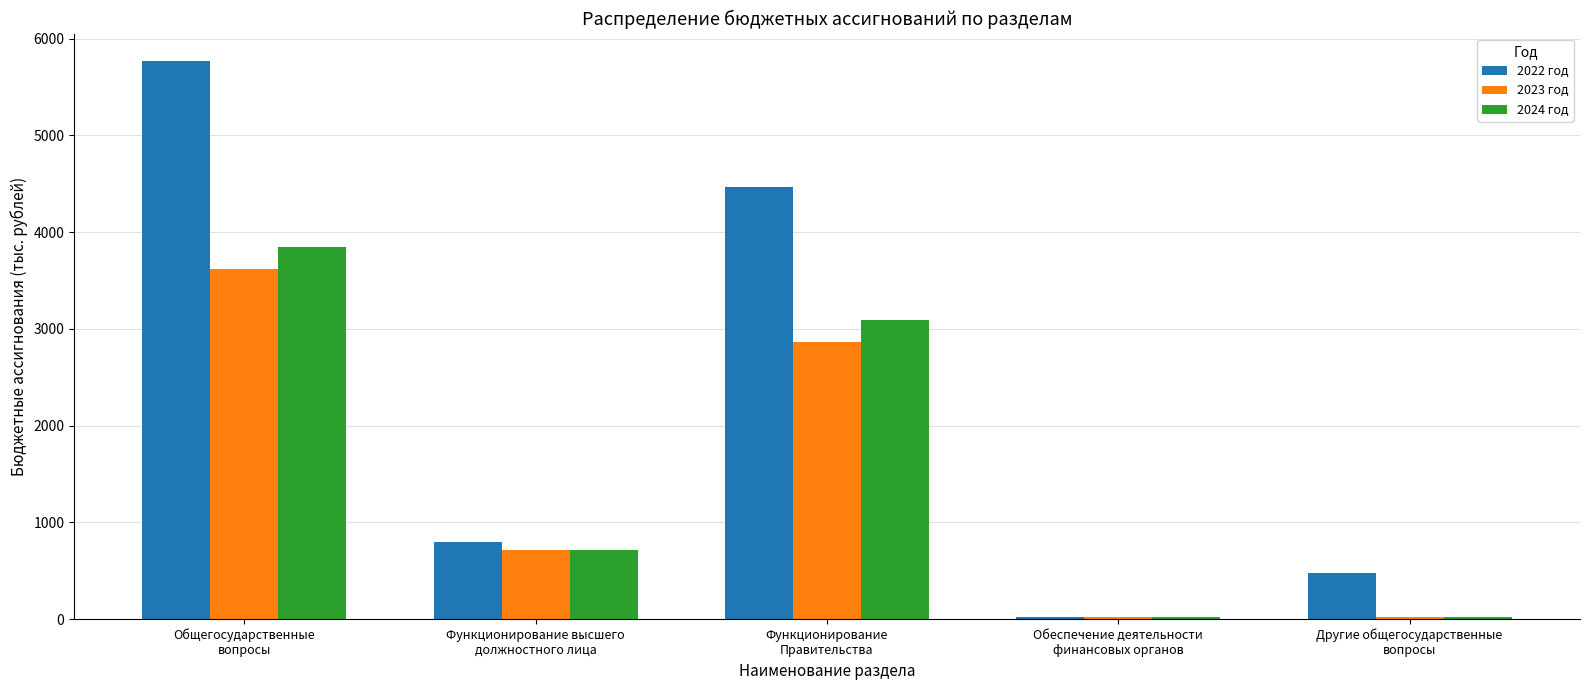

What is the highest value of the 2023 год series?

3615.6